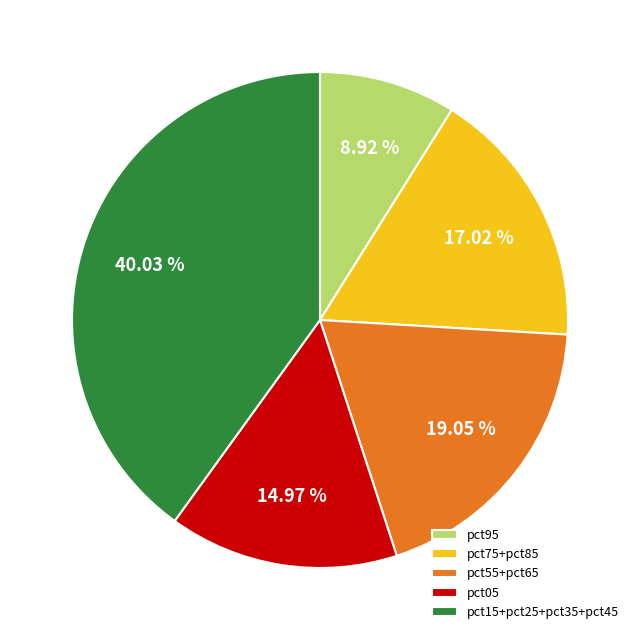

How many slices are in this pie chart?

5